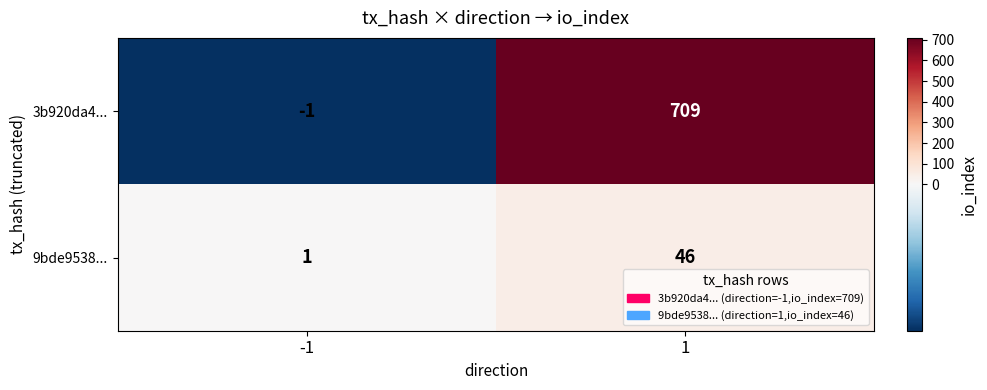

Which series has the largest total across all categories?

3b920da4...